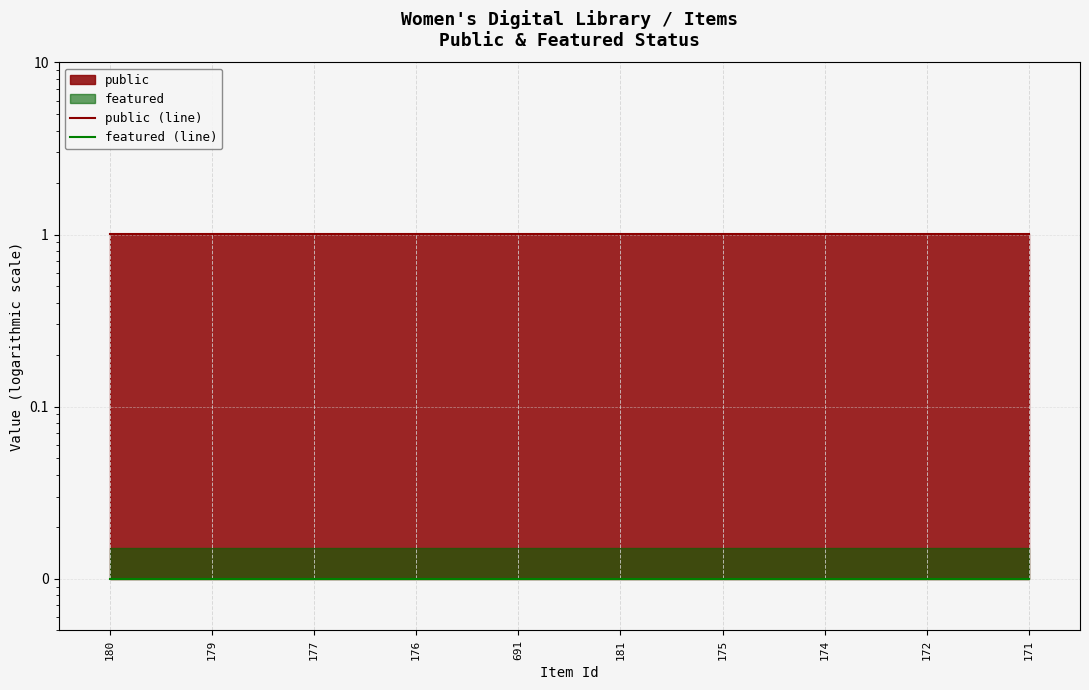

Which series changed the most between 179 and 175?

public (line)